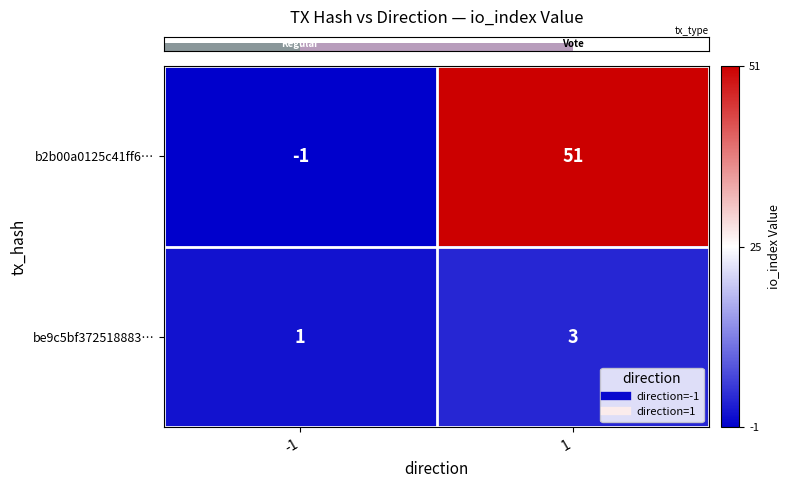

What is the minimum value shown in the chart?

-1